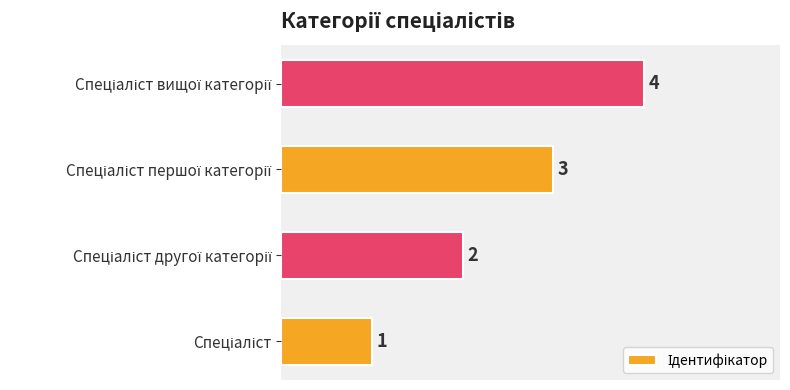

How many values are between 2 and 4?

3